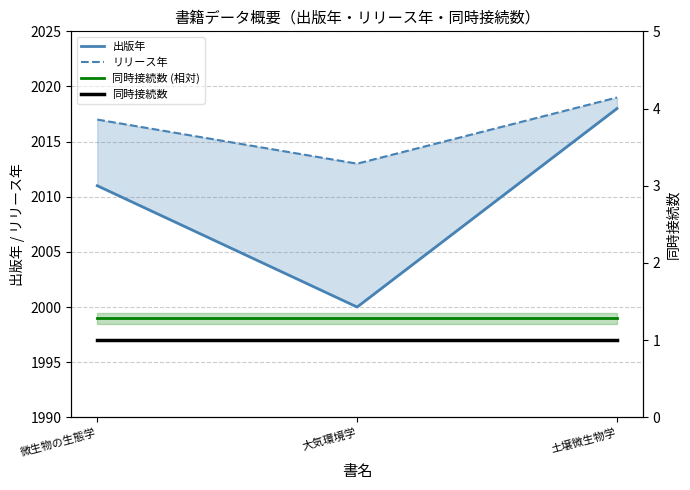

What position from the left is 微生物の生態学?

1